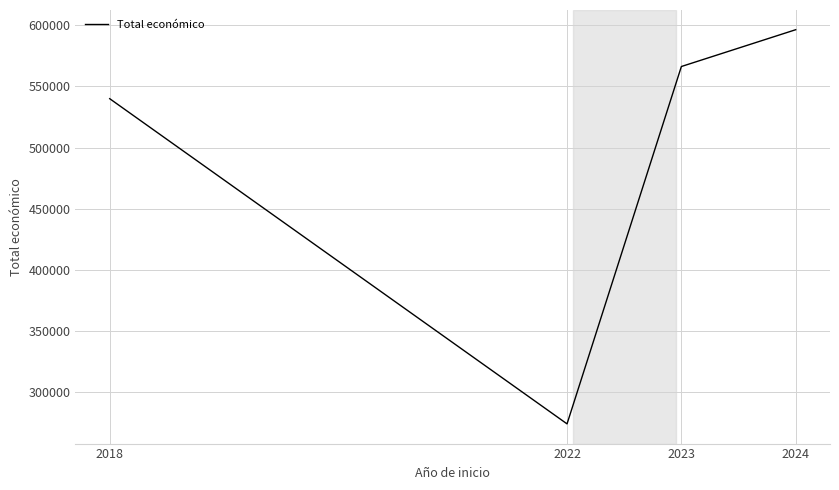

True or false: the data has more than 1 interior local peaks.

False